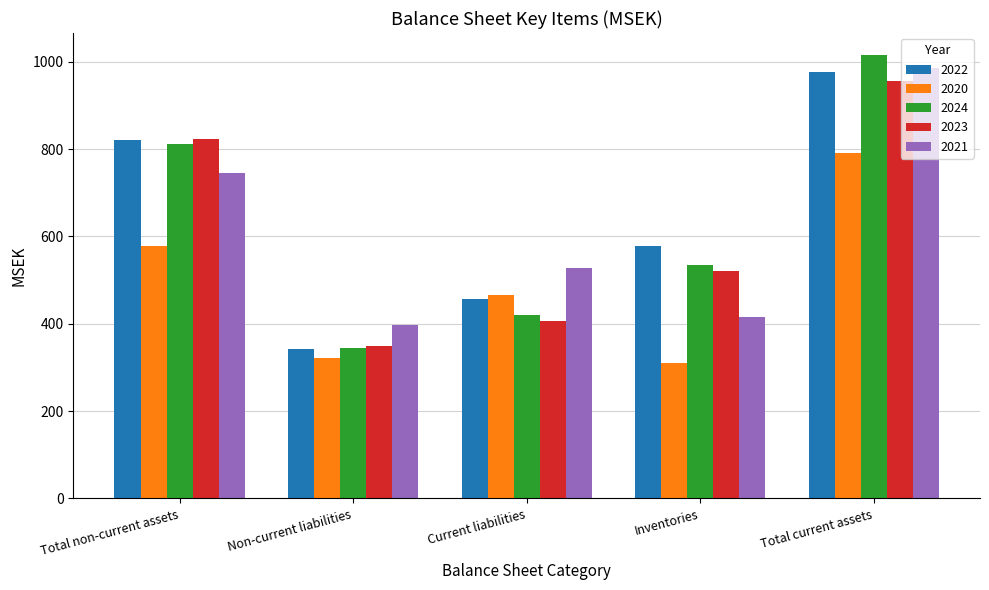

At which category is the sum across all series the highest?

Total current assets